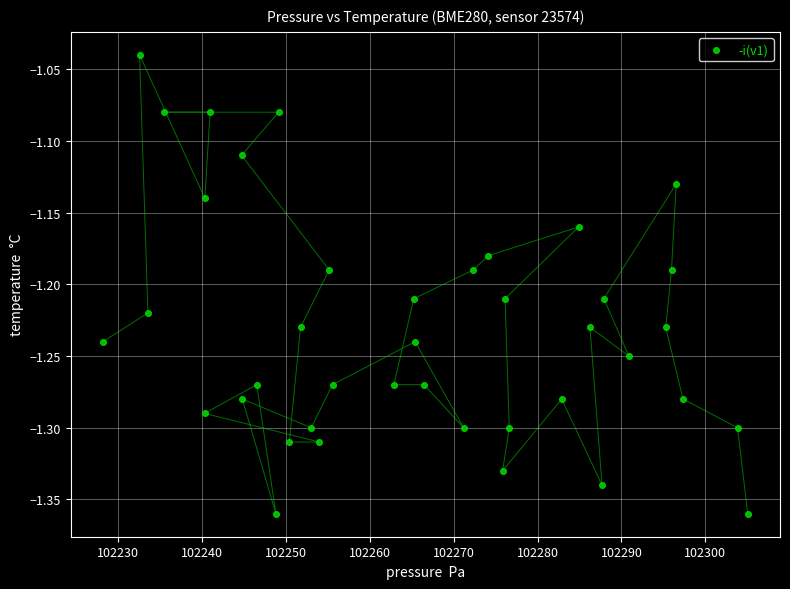

What is the range of X values (max minus min)?

76.9